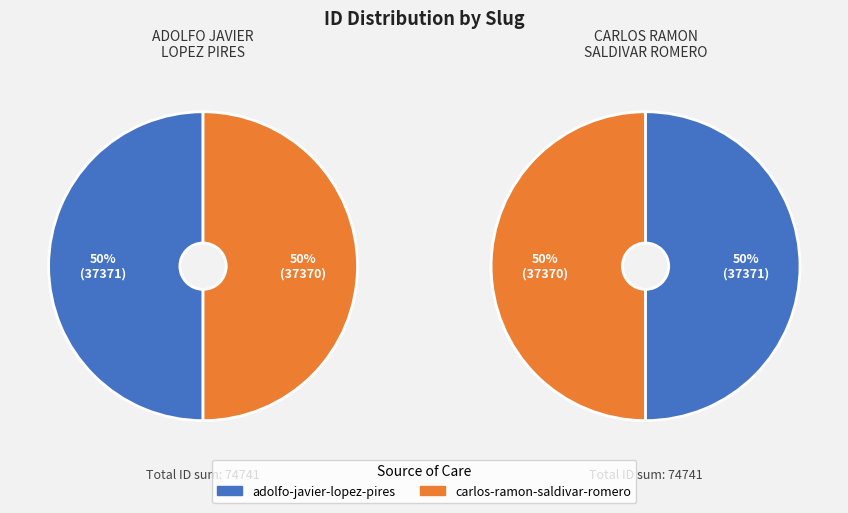

Which slice is the smallest?

carlos-ramon-saldivar-romero